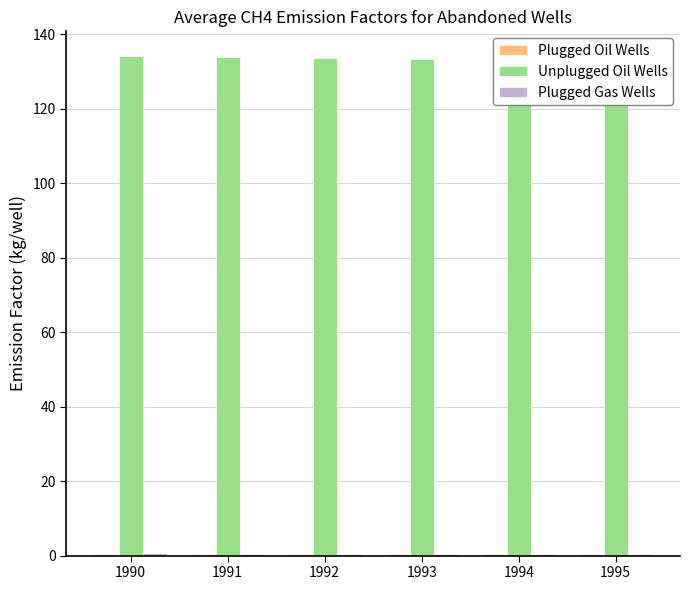

How many bars are there in total?

18